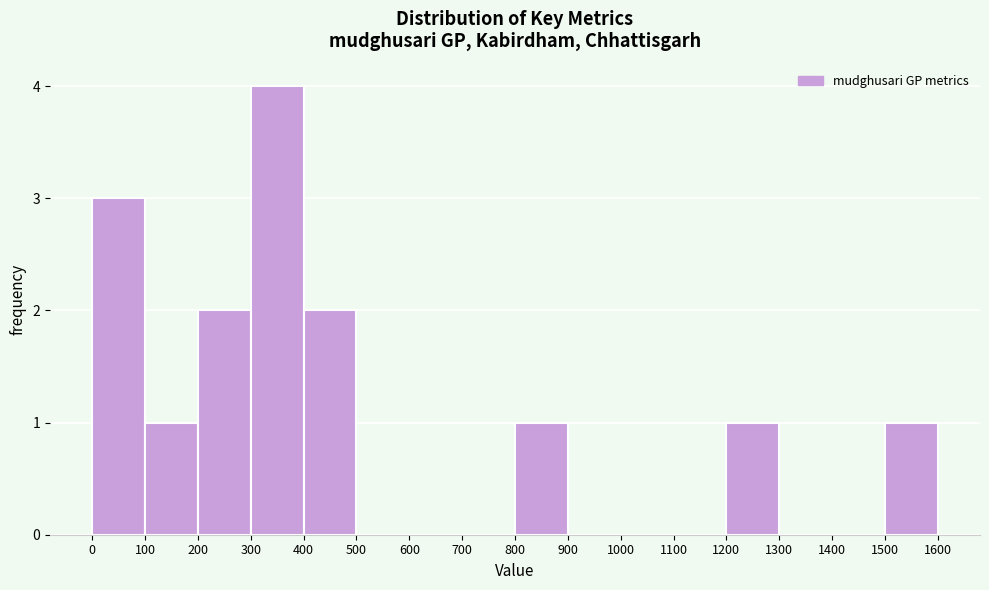

Reading left to right, transcribe this chart: for each bar, give the range it covers on the x-axis and its height. The values are not printed on the chart, so give them approximately, as read against the axis.

0 to 100: 3
100 to 200: 1
200 to 300: 2
300 to 400: 4
400 to 500: 2
500 to 600: 0
600 to 700: 0
700 to 800: 0
800 to 900: 1
900 to 1000: 0
1000 to 1100: 0
1100 to 1200: 0
1200 to 1300: 1
1300 to 1400: 0
1400 to 1500: 0
1500 to 1600: 1